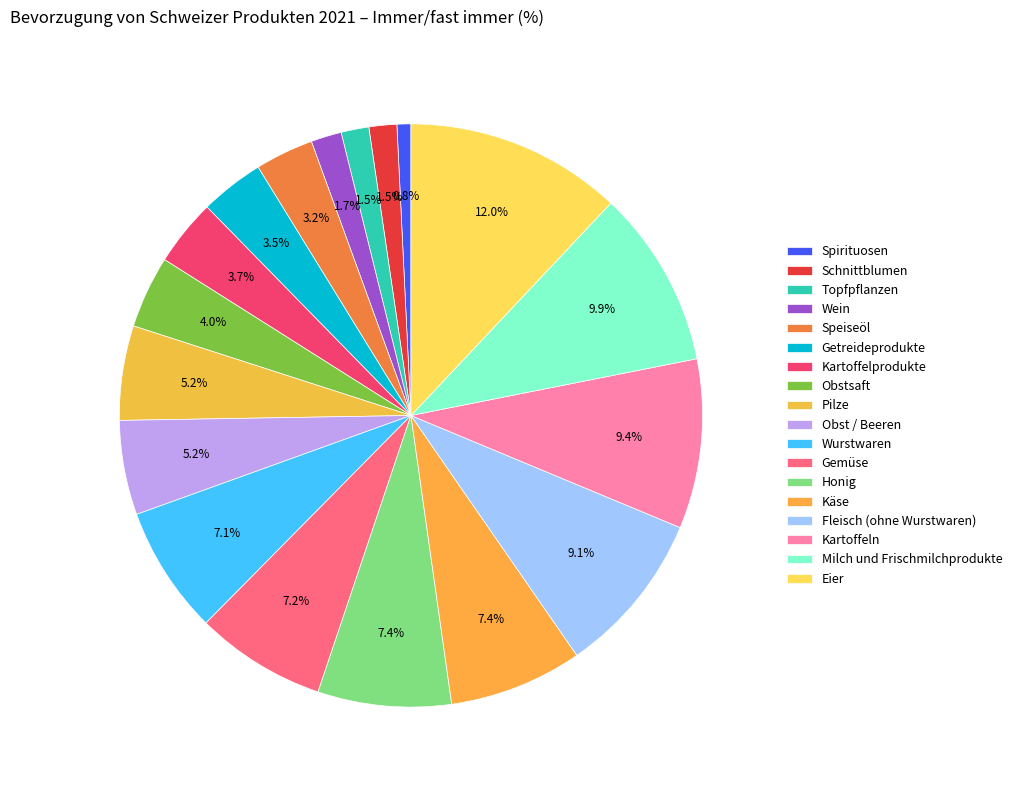

To the nearest percent, what percentage of the pie is Eier?

12%